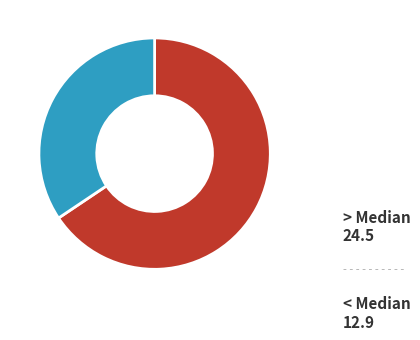

How many slices are in this pie chart?

2